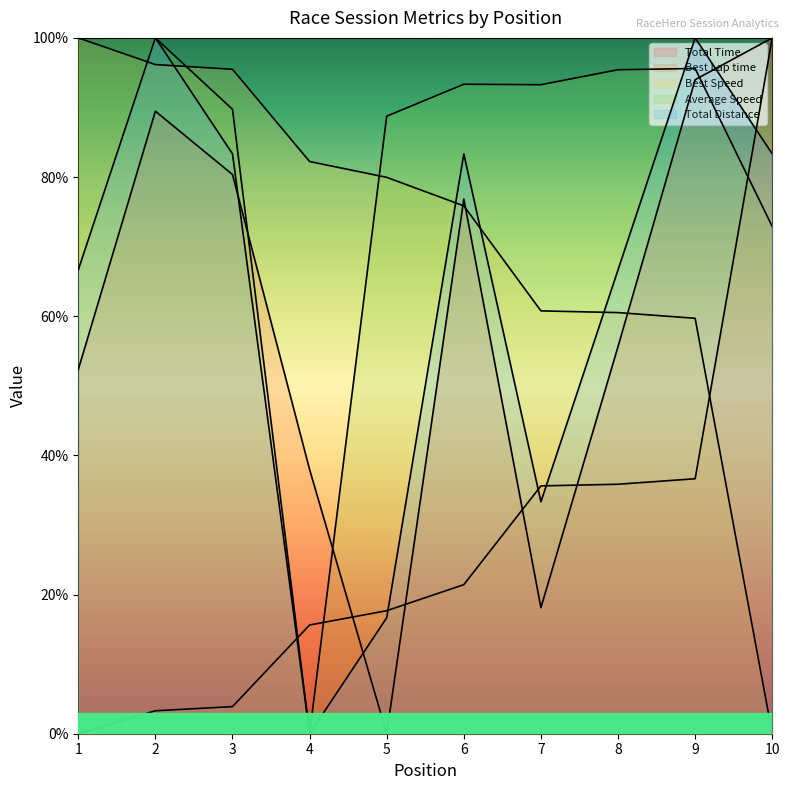

What is the difference between the second highest and minimum values in the Total Time series?

94.0